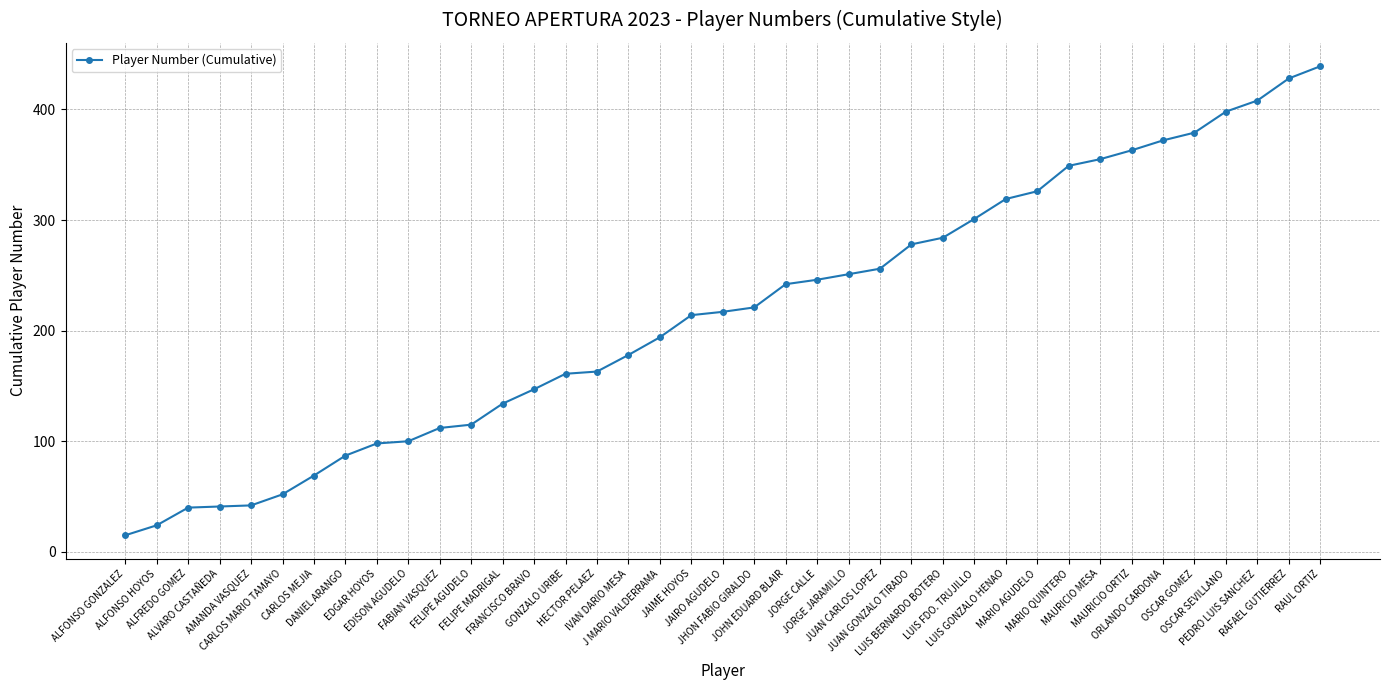

Read the value at MAURICIO ORTIZ.

363